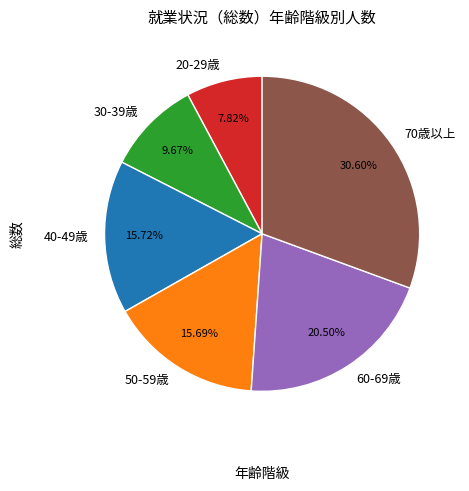

True or false: 70歳以上 accounts for 31% of the total.

True